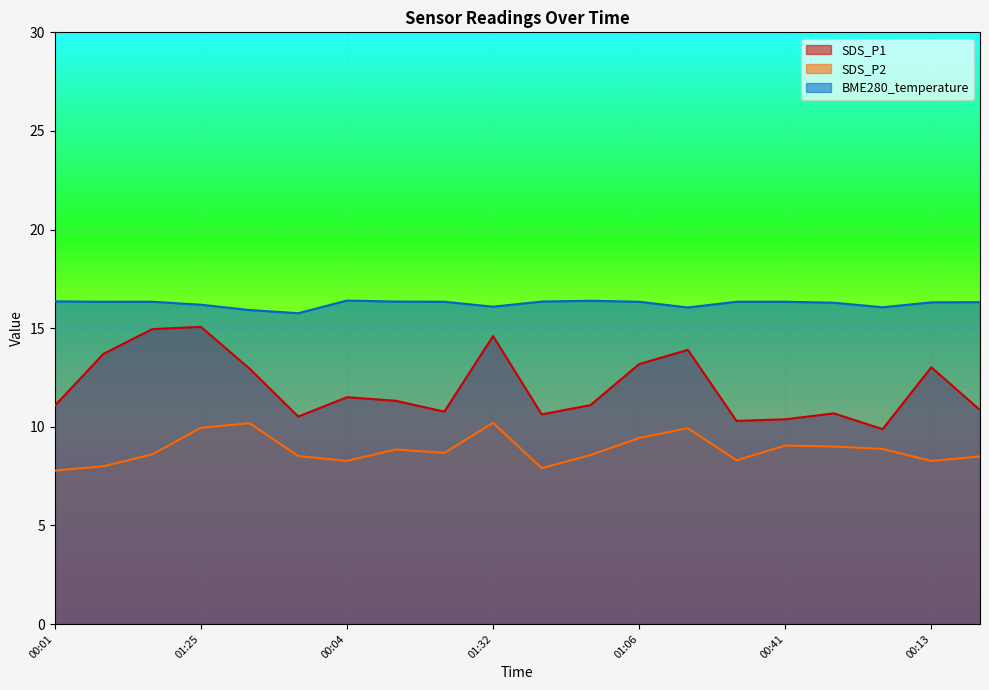

List the labels in order of SDS_P1 value, largest first.

01:25, 00:57, 01:32, 01:35, 00:29, 01:06, 00:13, 01:54, 00:04, 00:35, 00:38, 00:01, 00:44, 01:03, 01:09, 00:07, 02:03, 00:41, 00:10, 01:38